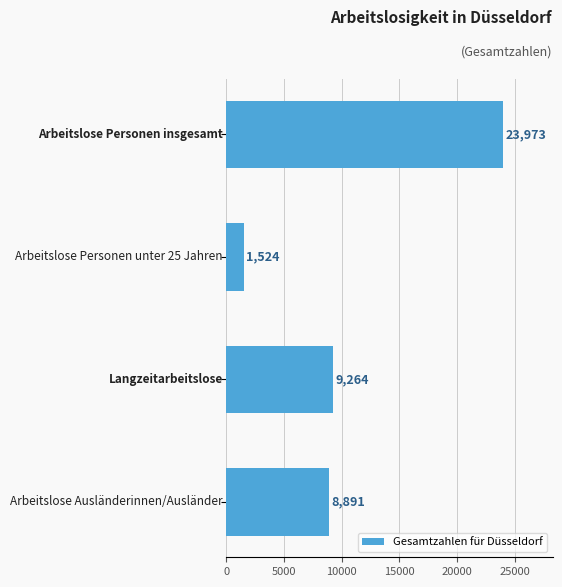

What is the difference between the maximum and minimum values?

22449